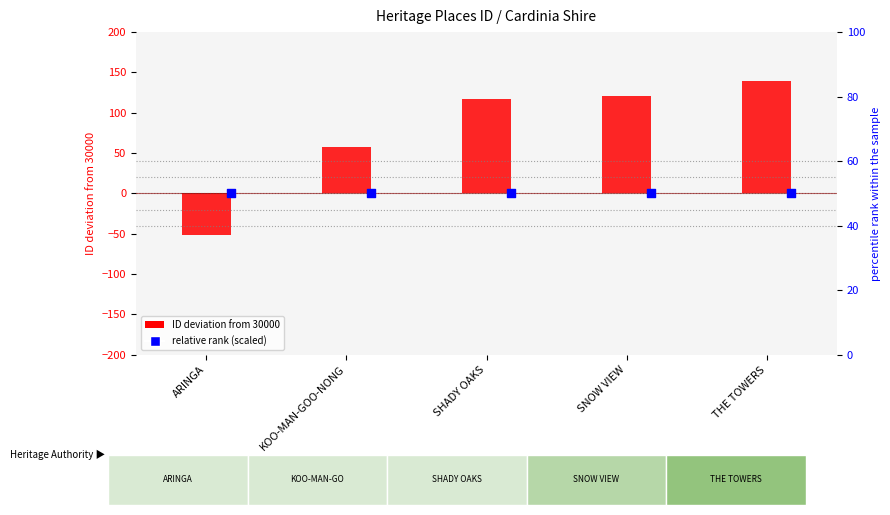

At how many categories does at least one series exceed -22?

5